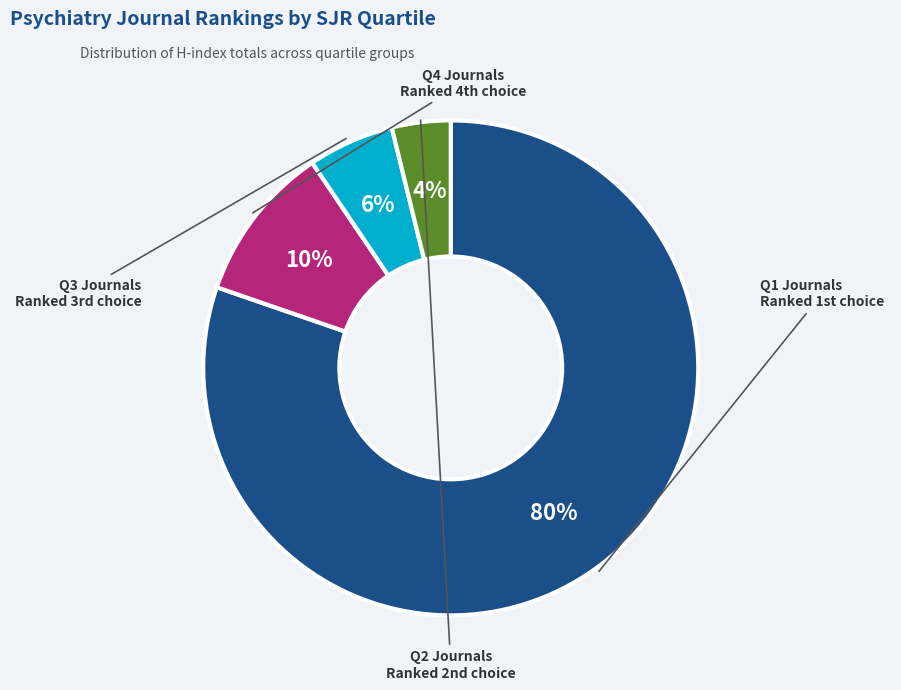

Is there a majority slice in this chart?

Yes